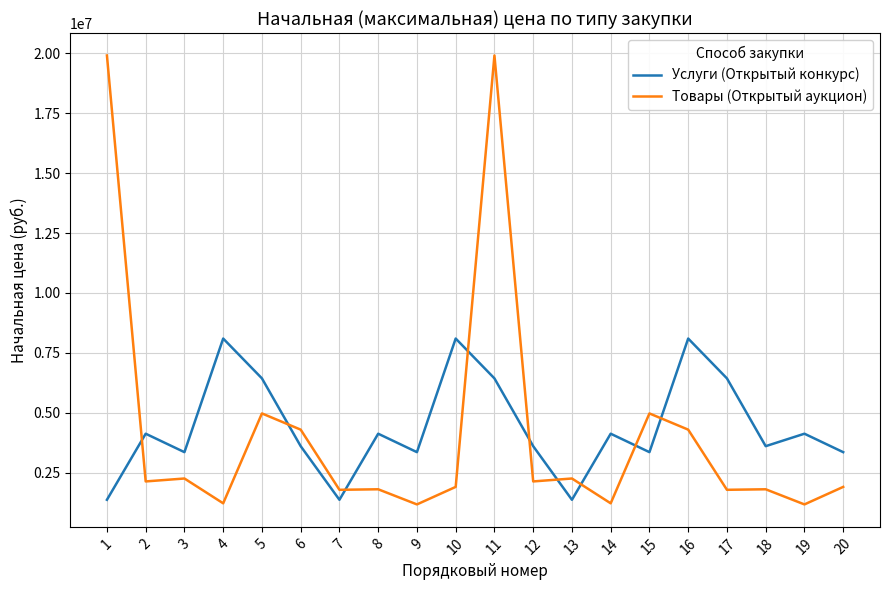

Is it true that Товары (Открытый аукцион) equals 1168000.0 at 19?

True